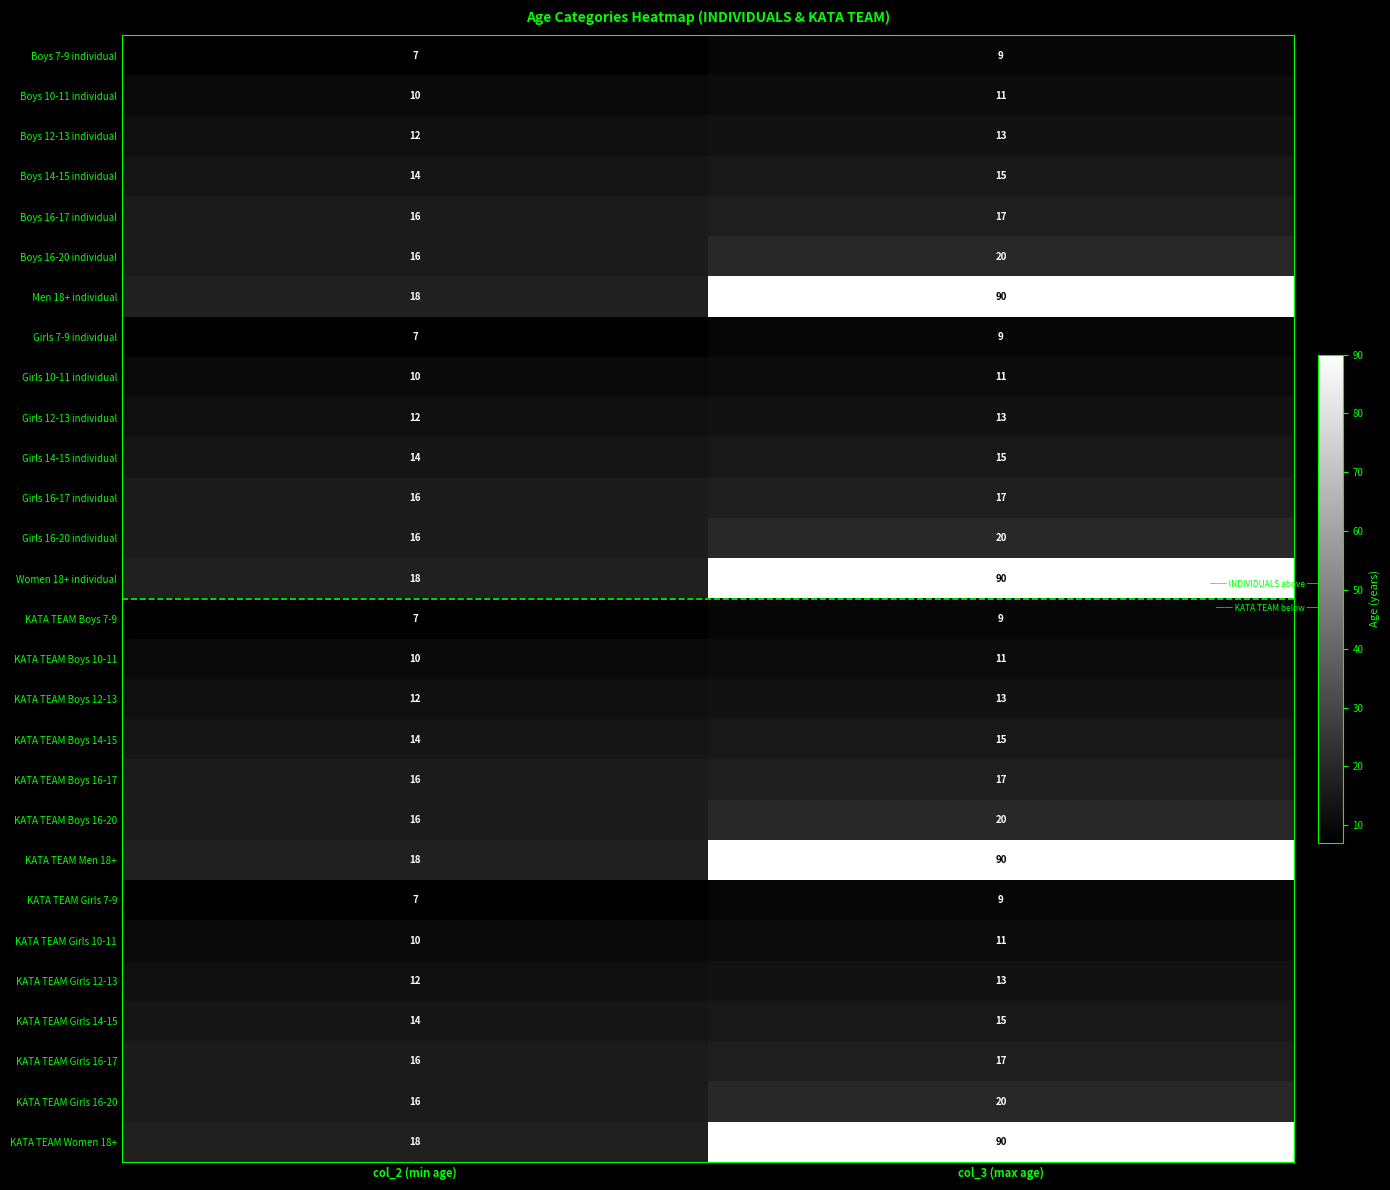

What is the sum of all Men 18+ individual values?

108